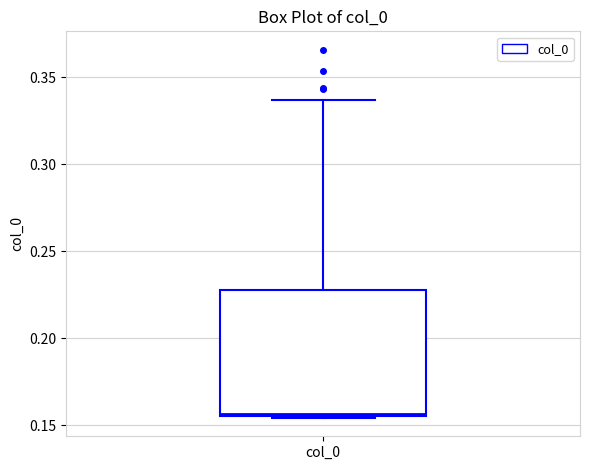

Transcribe this box plot: give where the median line is, the range the box spans, and where the two whiskers end, as read against the y-axis. The values are not printed on the chart, so give them approximately, as read against the axis.

median 0.155, box 0.155 to 0.230, whiskers 0.155 to 0.335